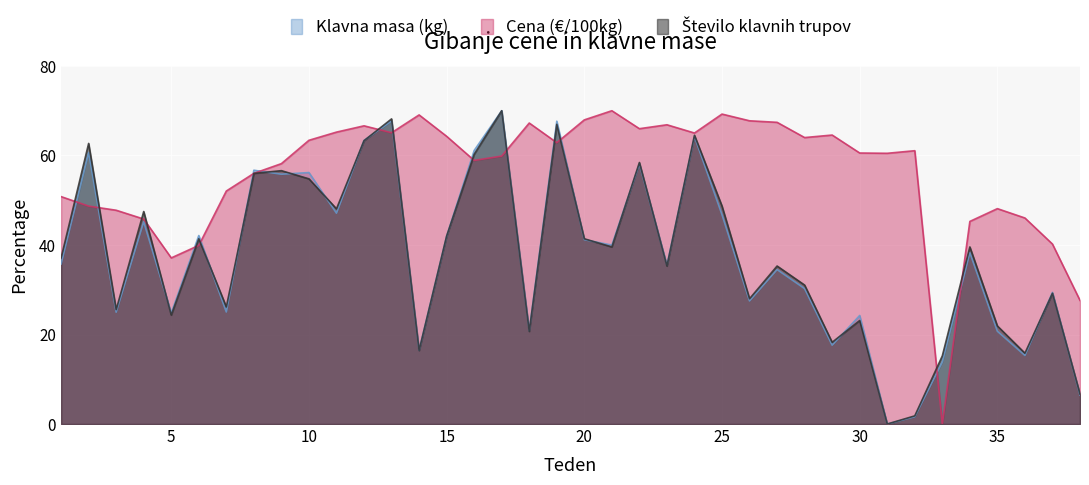

How many interior local valleys does the Število klavnih trupov series have?

12